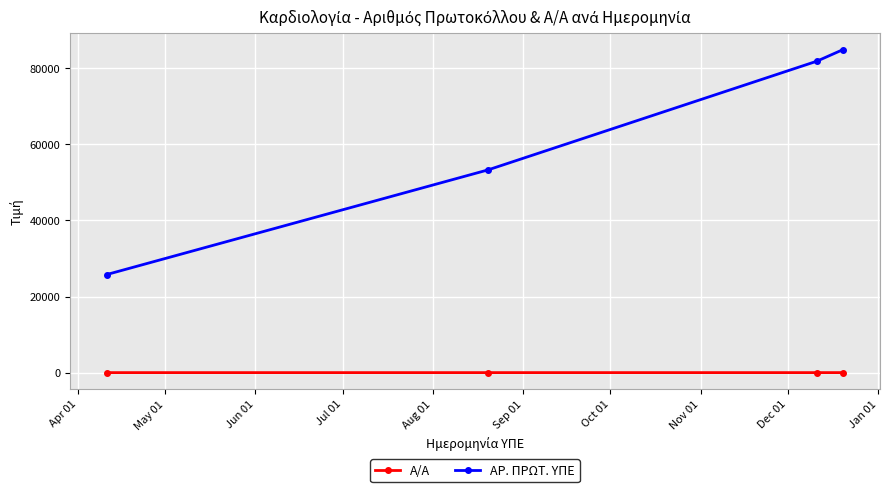

How many data points in Α/Α are less than 3?

2